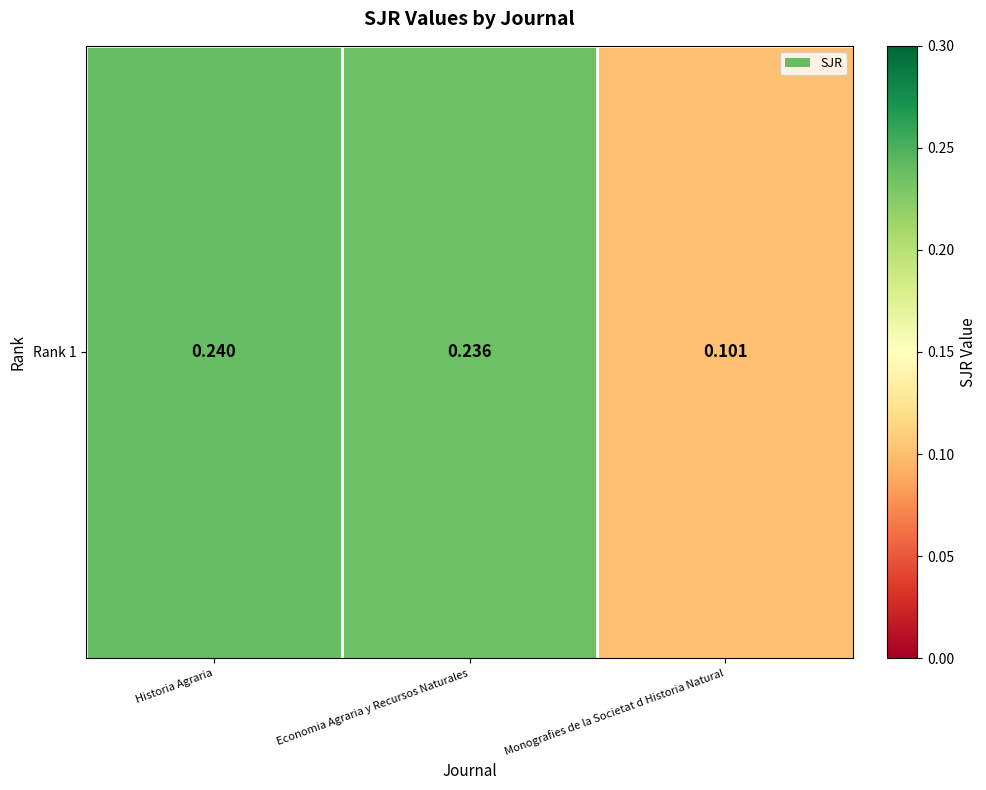

Which label corresponds to the largest value in the chart?

Historia Agraria